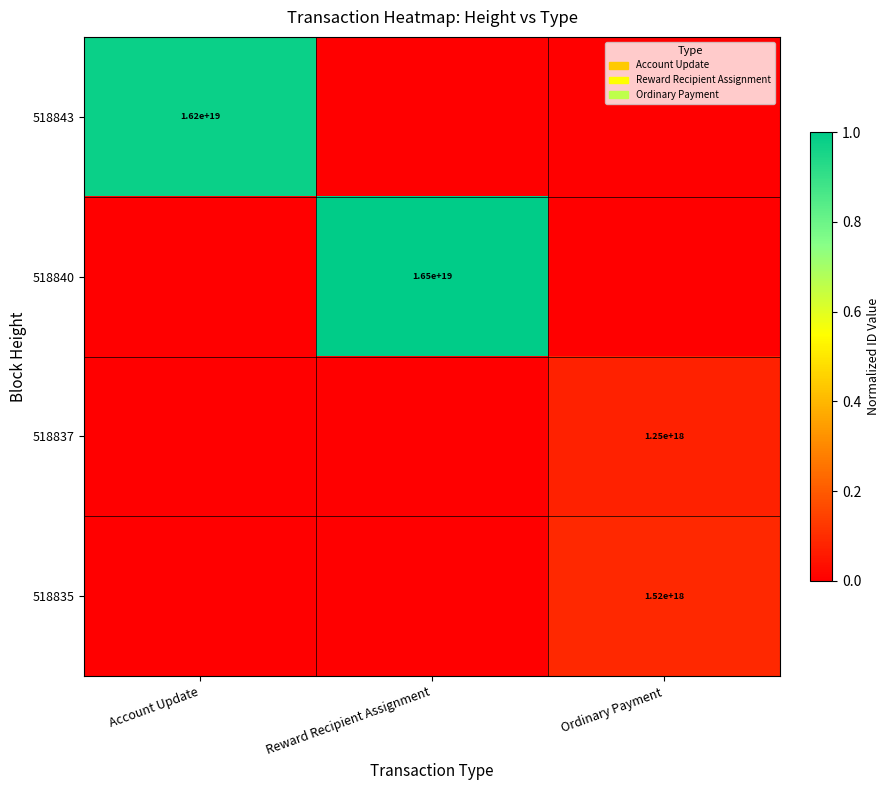

At how many categories does at least one series exceed 0?

3